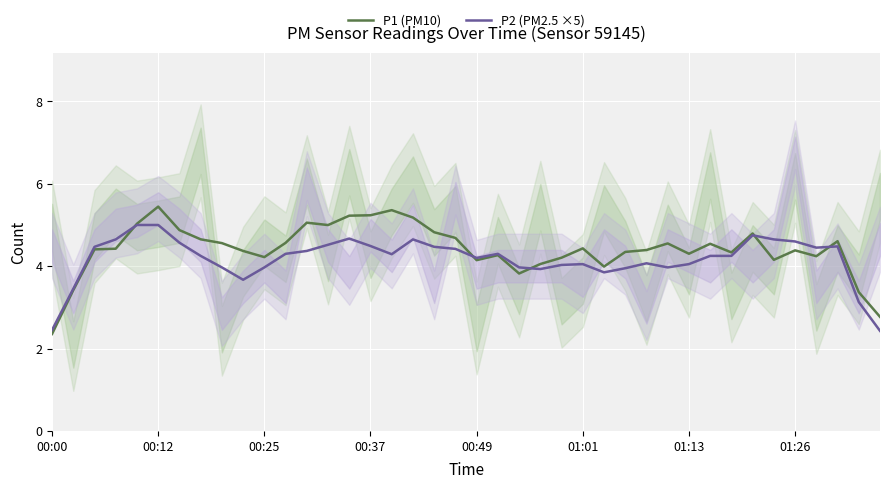

How many values in the P1 (PM10) series are below 4?

6